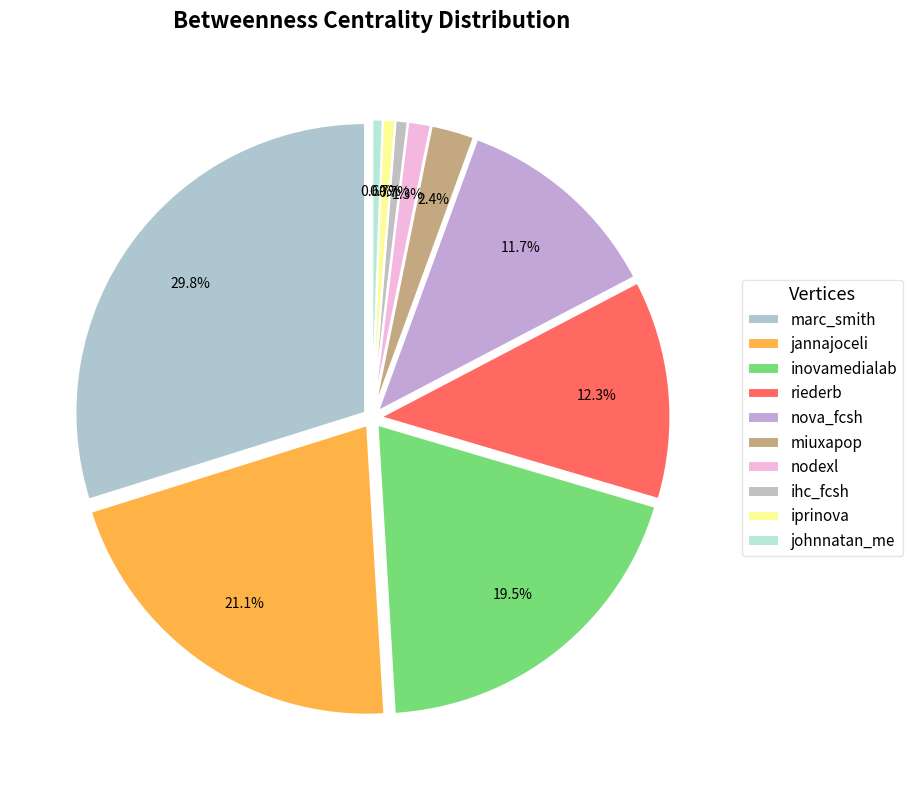

Between johnnatan_me and miuxapop, which is larger?

miuxapop